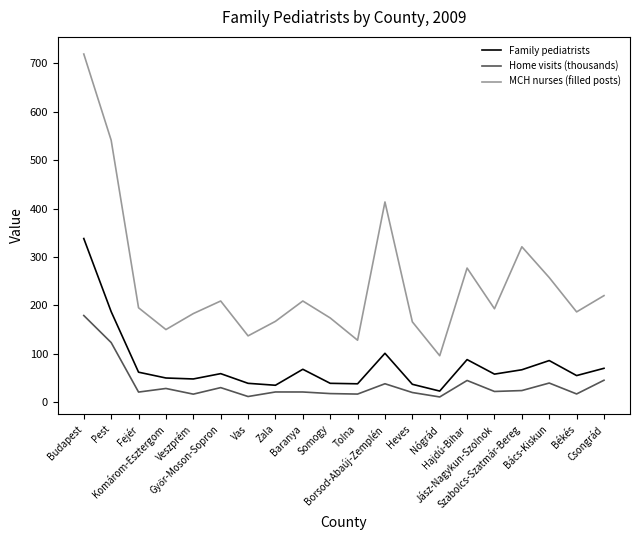

What is the total value across all series at Heves?

223.0